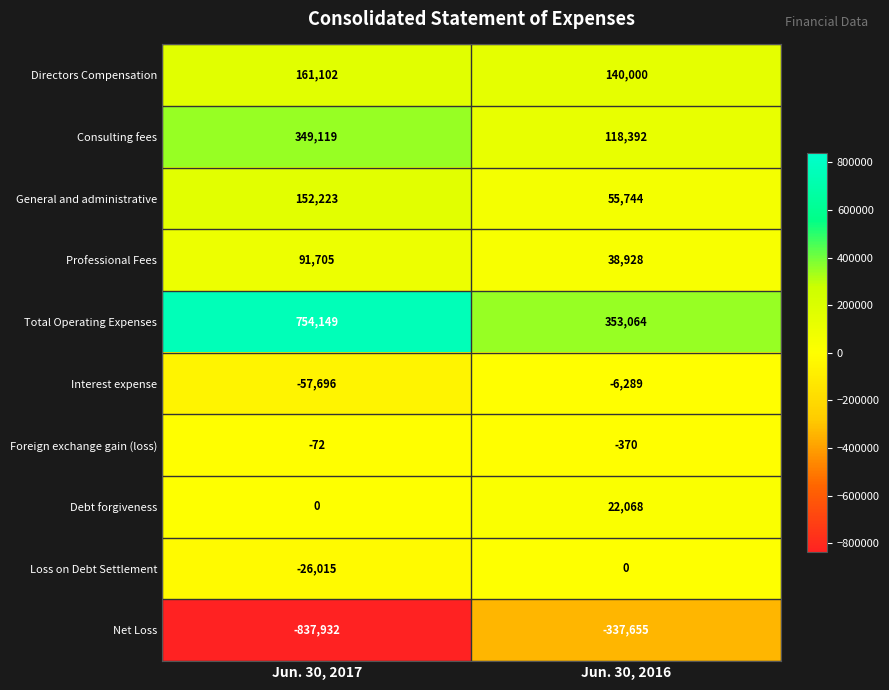

Rank the series at Jun. 30, 2017 from highest to lowest value.

Total Operating Expenses, Consulting fees, Directors Compensation, General and administrative, Professional Fees, Debt forgiveness, Foreign exchange gain (loss), Loss on Debt Settlement, Interest expense, Net Loss